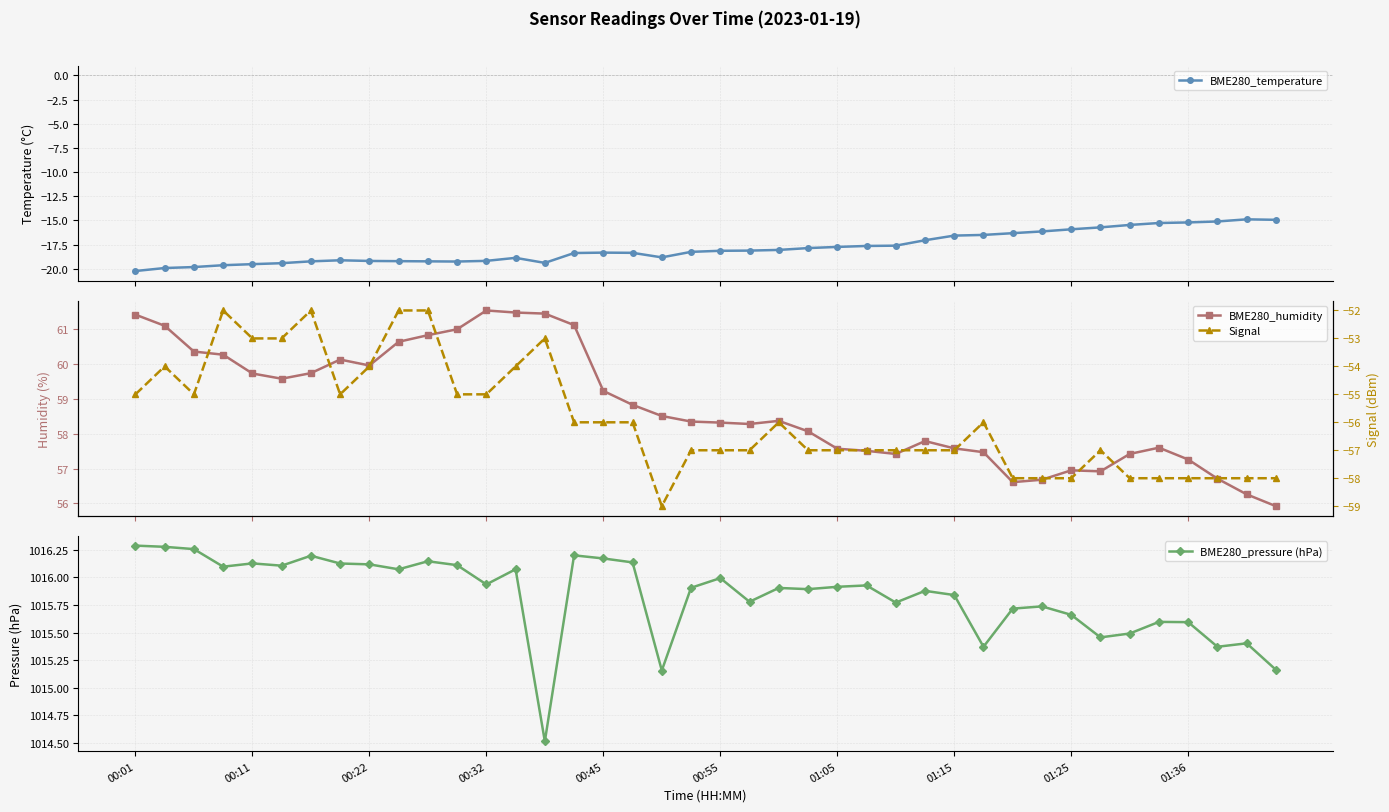

How many lines are shown in the chart?

4